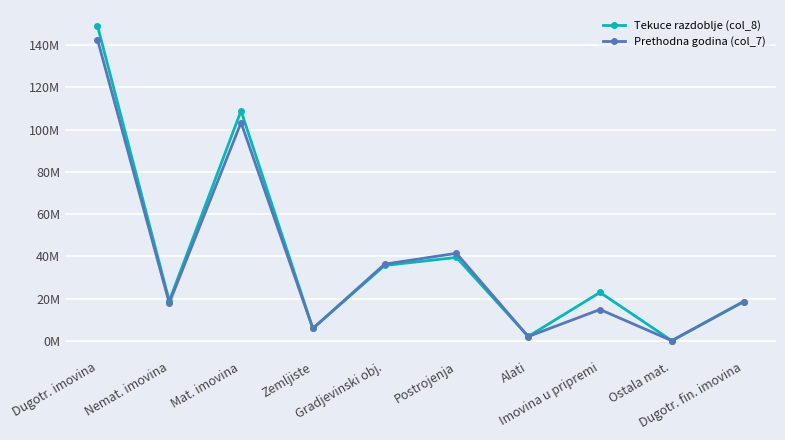

What are all the series names shown in the legend?

Tekuce razdoblje (col_8), Prethodna godina (col_7)